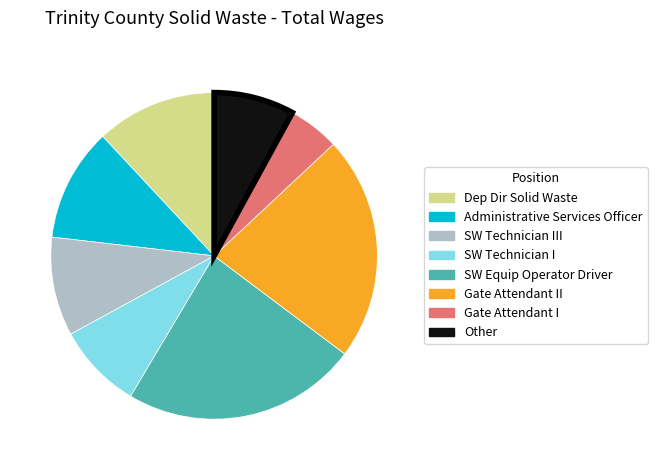

Is there any slice that represents more than half of the pie?

No